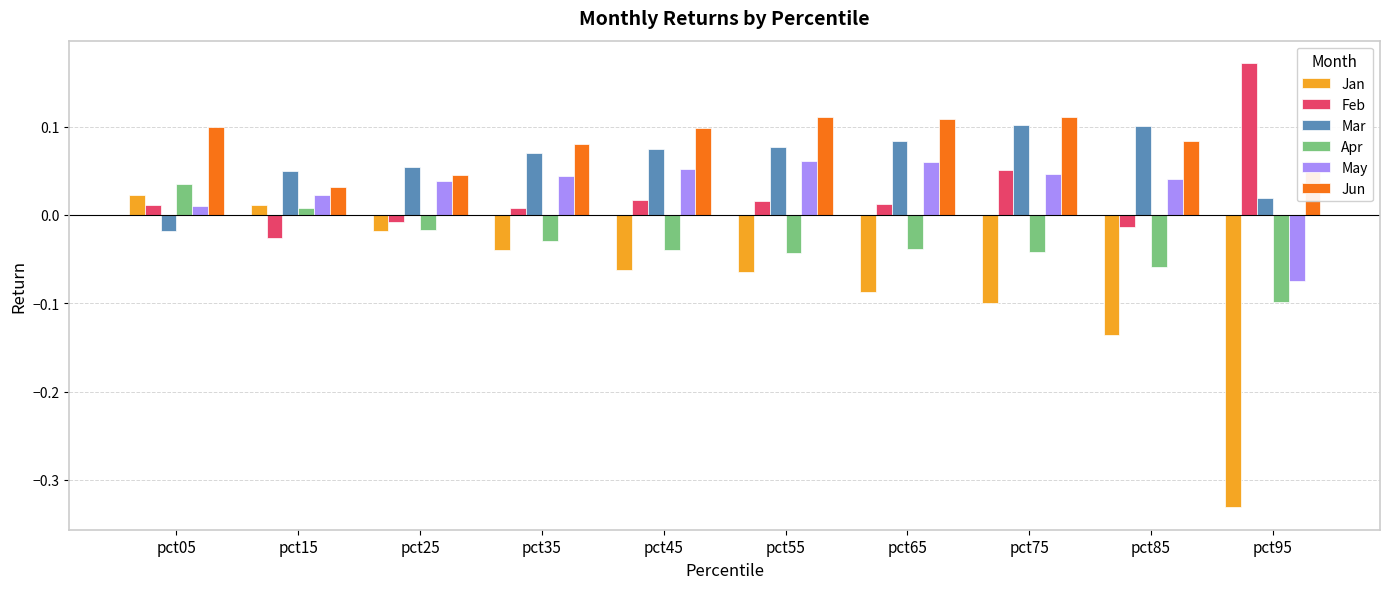

Between pct65 and pct95, which series saw the biggest shift?

Jan